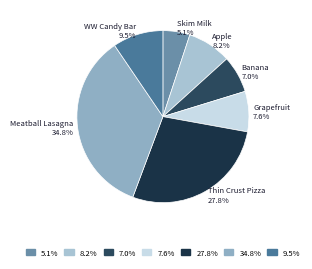

Which category has the biggest portion of the pie?

Meatball Lasagna